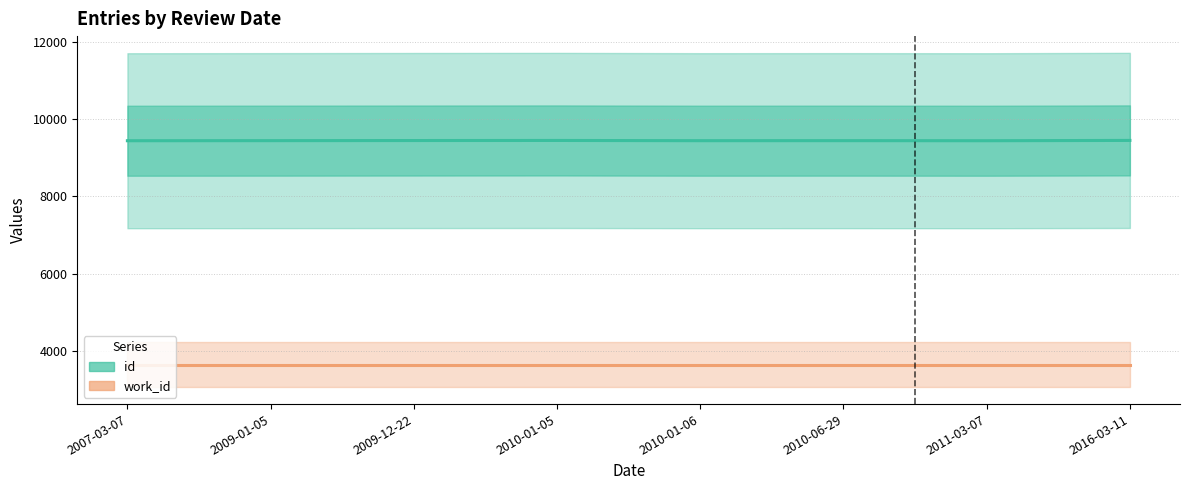

Which label corresponds to the smallest value in the chart?

2007-03-07